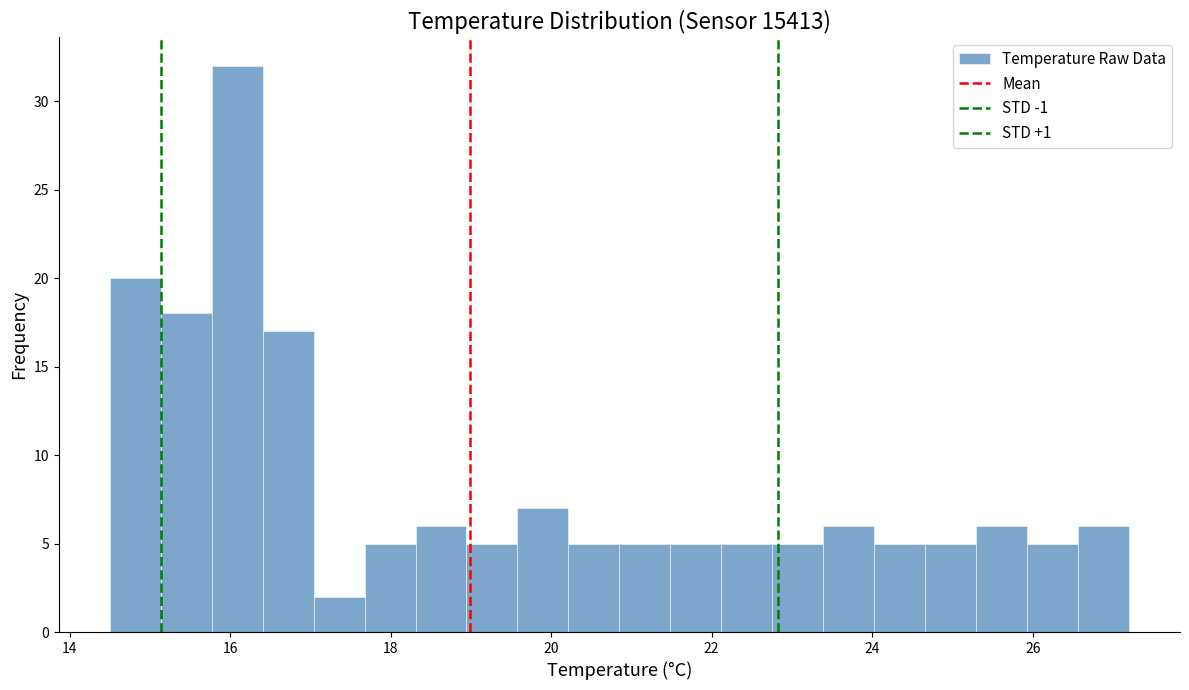

Around what value on the x-axis is the tallest bar? Give the approximate position of its centre, as read against the axis.

16.0